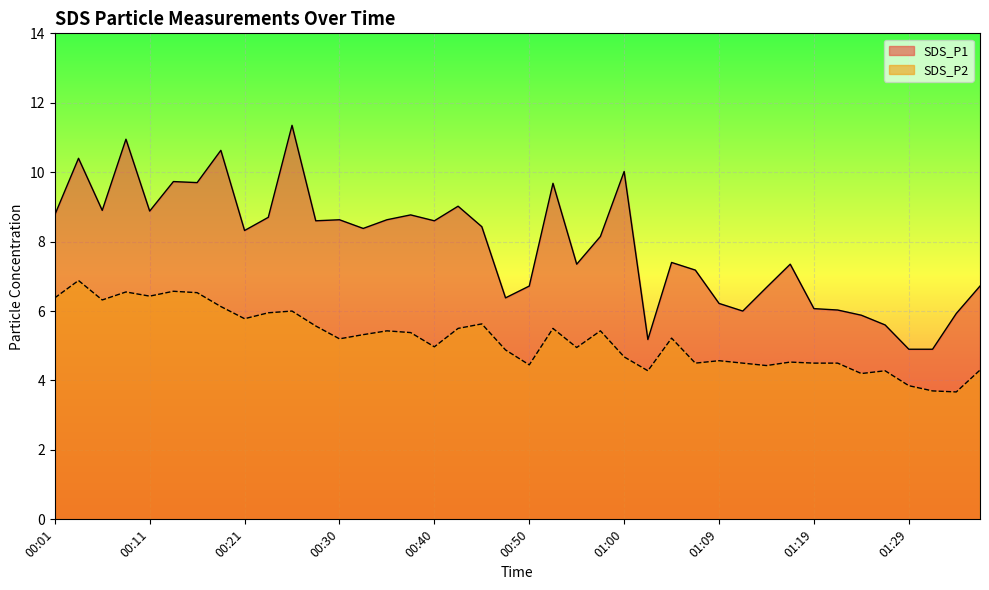

Reading left to right, what are all the values shown in this chart?

SDS_P1: 8.8	10.4	8.9	10.9	8.9	9.7	9.7	10.6	8.3	8.7	11.3	8.6	8.6	8.4	8.6	8.8	8.6	9.0	8.4	6.4	6.7	9.7	7.3	8.2	10.0	5.2	7.4	7.2	6.2	6.0	6.7	7.3	6.1	6.0	5.9	5.6	4.9	4.9	5.9	6.7
SDS_P2: 6.4	6.9	6.3	6.5	6.4	6.6	6.5	6.1	5.8	6.0	6.0	5.6	5.2	5.3	5.4	5.4	5.0	5.5	5.6	4.9	4.5	5.5	5.0	5.4	4.7	4.3	5.2	4.5	4.6	4.5	4.4	4.5	4.5	4.5	4.2	4.3	3.9	3.7	3.7	4.3